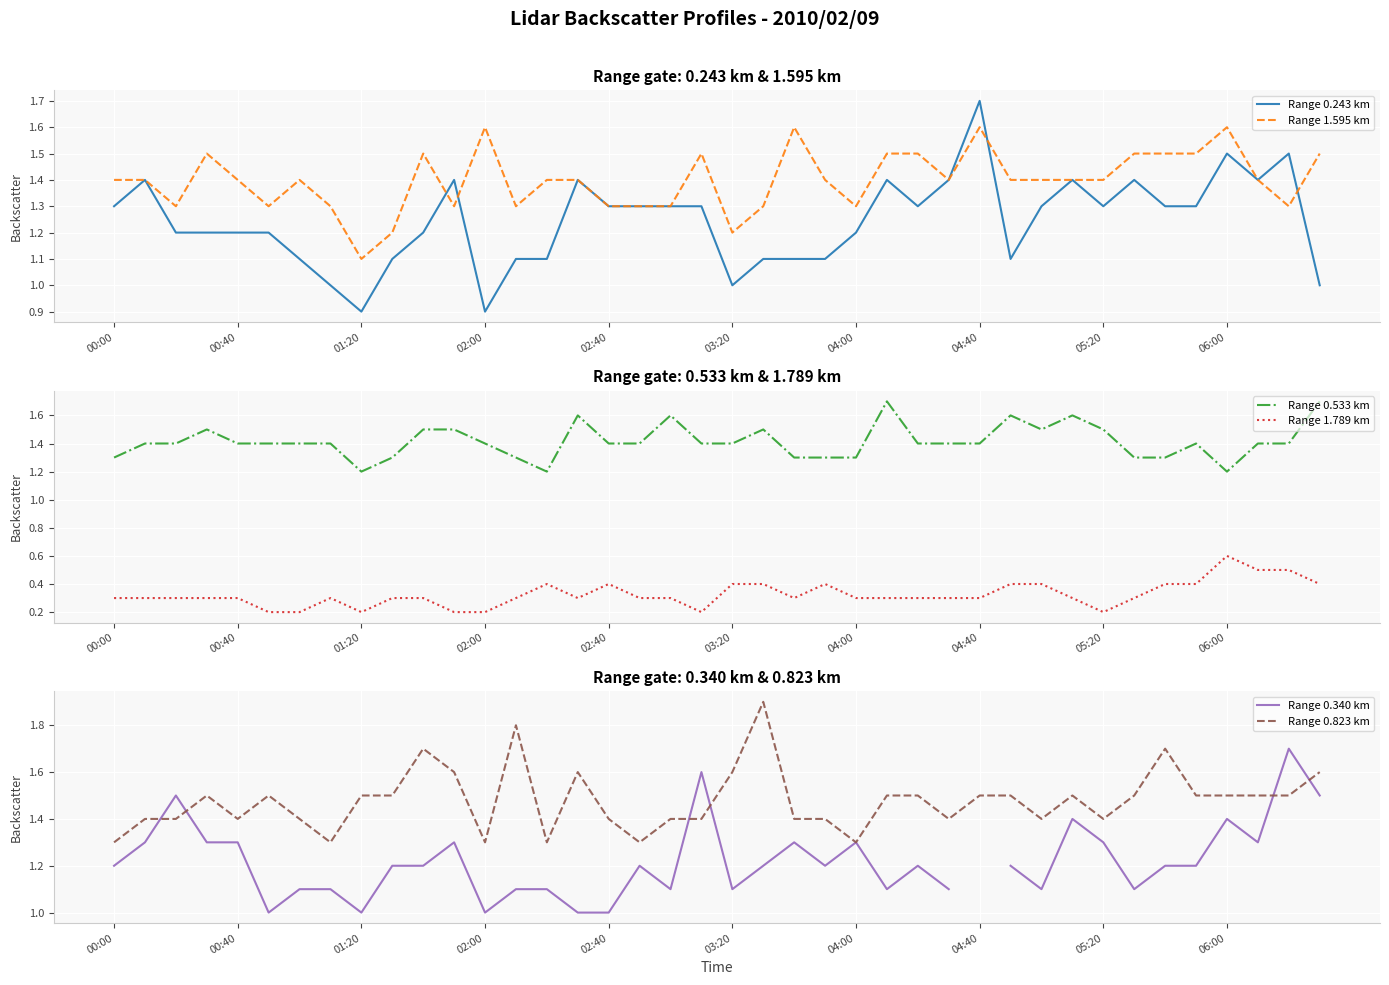

The value of Range 0.243 km at 04:40 is 1.7. True or false?

True